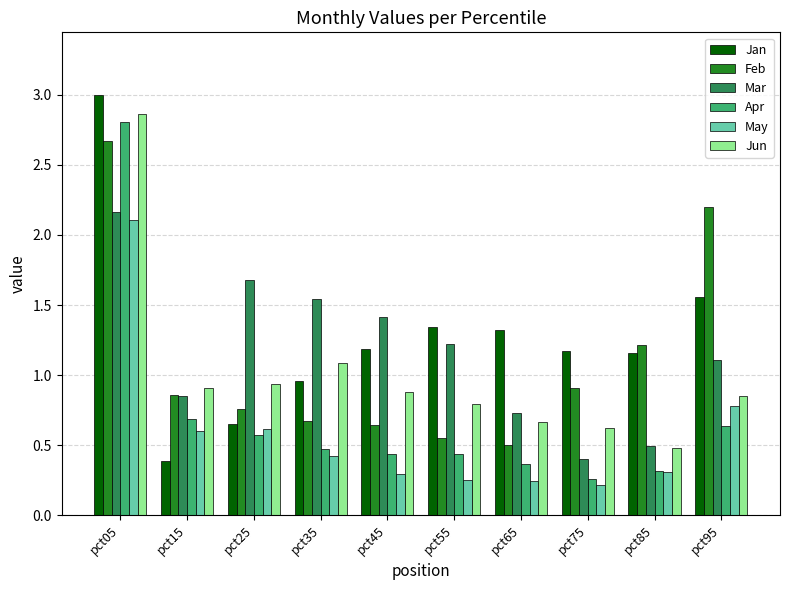

At how many categories does at least one series exceed 1?

9